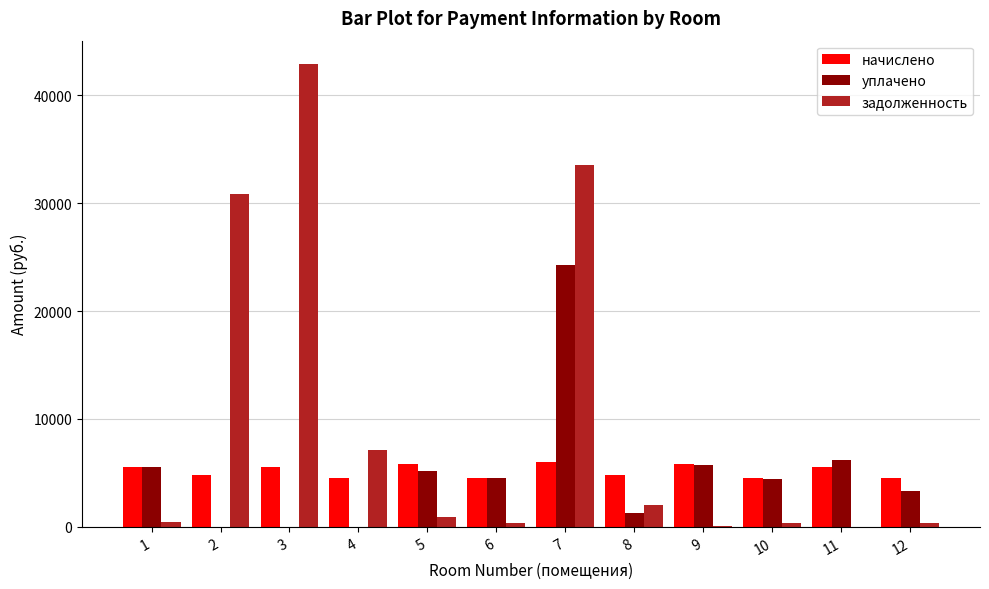

What is the sum of all задолженность values?

119002.8